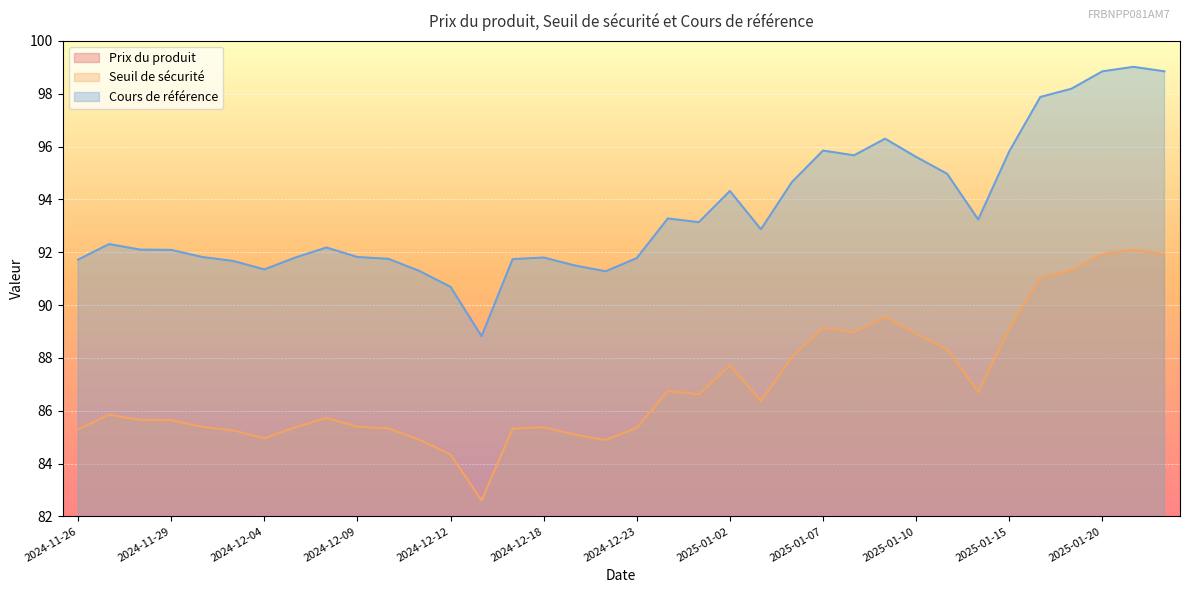

The value of Seuil de sécurité at 2024-12-11 is 114.4. True or false?

False